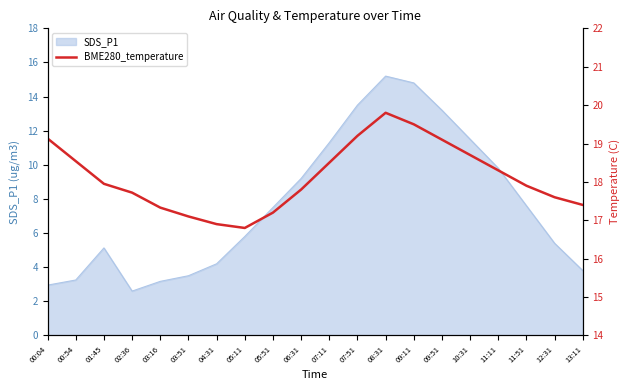

The SDS_P1 series shows 13.2 at 09:51. True or false?

True